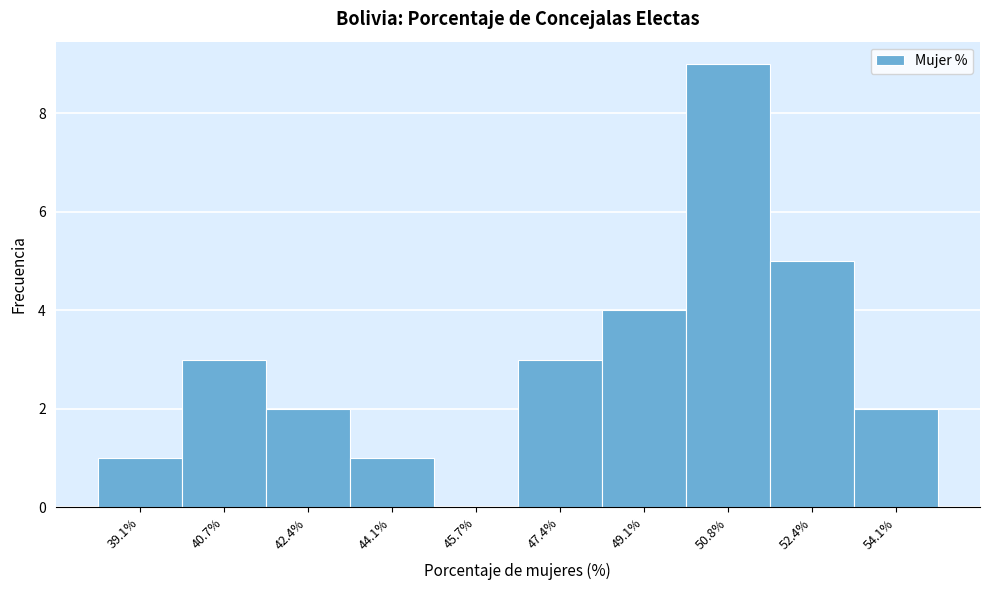

Reading left to right, list every bar in this chart as the range it spans on the x-axis followed by its height. Neither the bar edges nor the heights are printed on the chart, so give them approximately, as read against the axes.

38.2 to 40.0: 1
40.0 to 41.6: 3
41.6 to 43.2: 2
43.2 to 45.0: 1
45.0 to 46.6: 0
46.6 to 48.2: 3
48.2 to 50.0: 4
50.0 to 51.6: 9
51.6 to 53.2: 5
53.2 to 55.0: 2